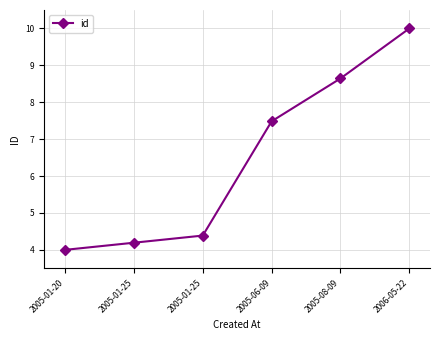

Reading left to right, list all the values displayed in this chart.

4.0	4.2	4.4	7.5	8.6	10.0